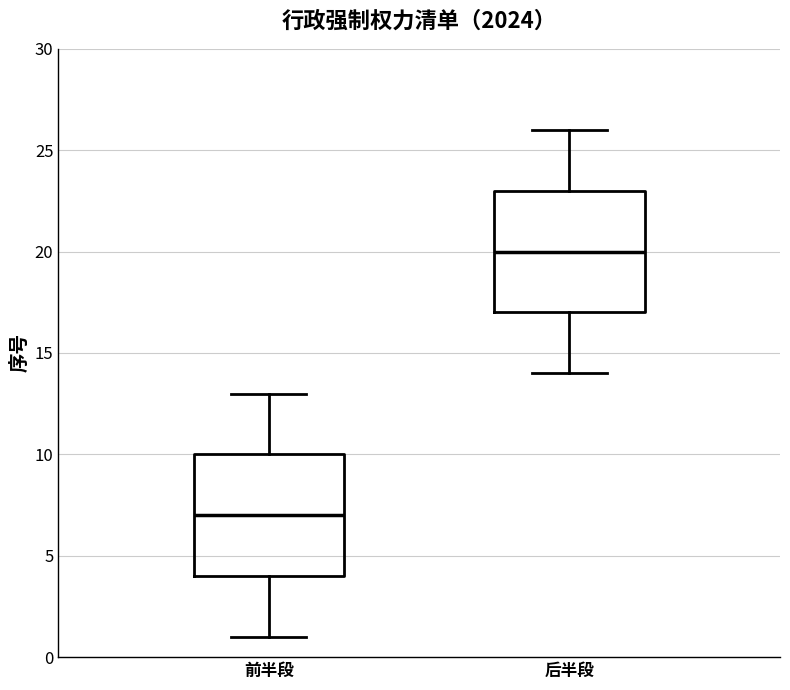

Reading left to right, transcribe this box plot: for each box, give where its median line is, the range the box spans, and where its two whiskers end, as read against the y-axis. The values are not printed on the chart, so give them approximately, as read against the axis.

前半段: median 7, box 4 to 10, whiskers 1 to 13
后半段: median 20, box 17 to 23, whiskers 14 to 26